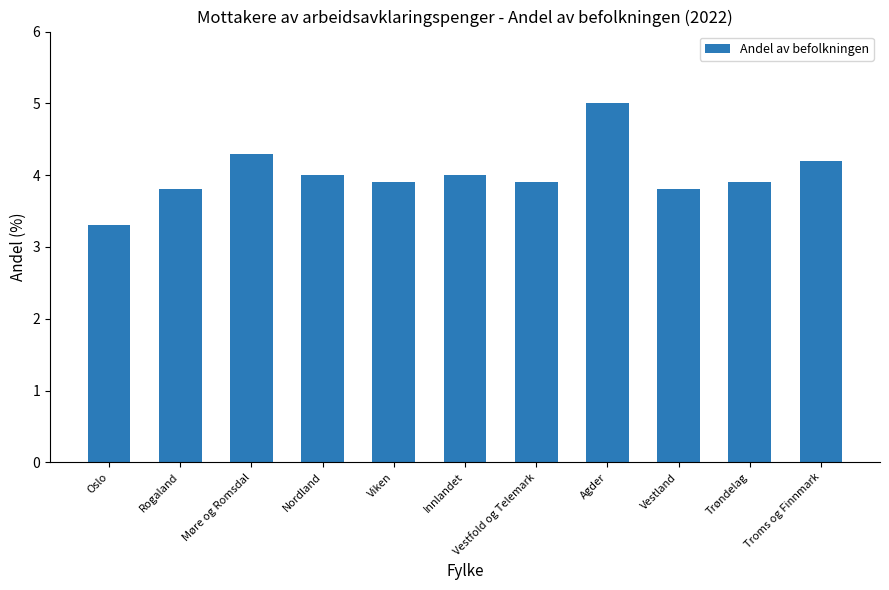

What is the difference between the values at Oslo and Rogaland?

0.5